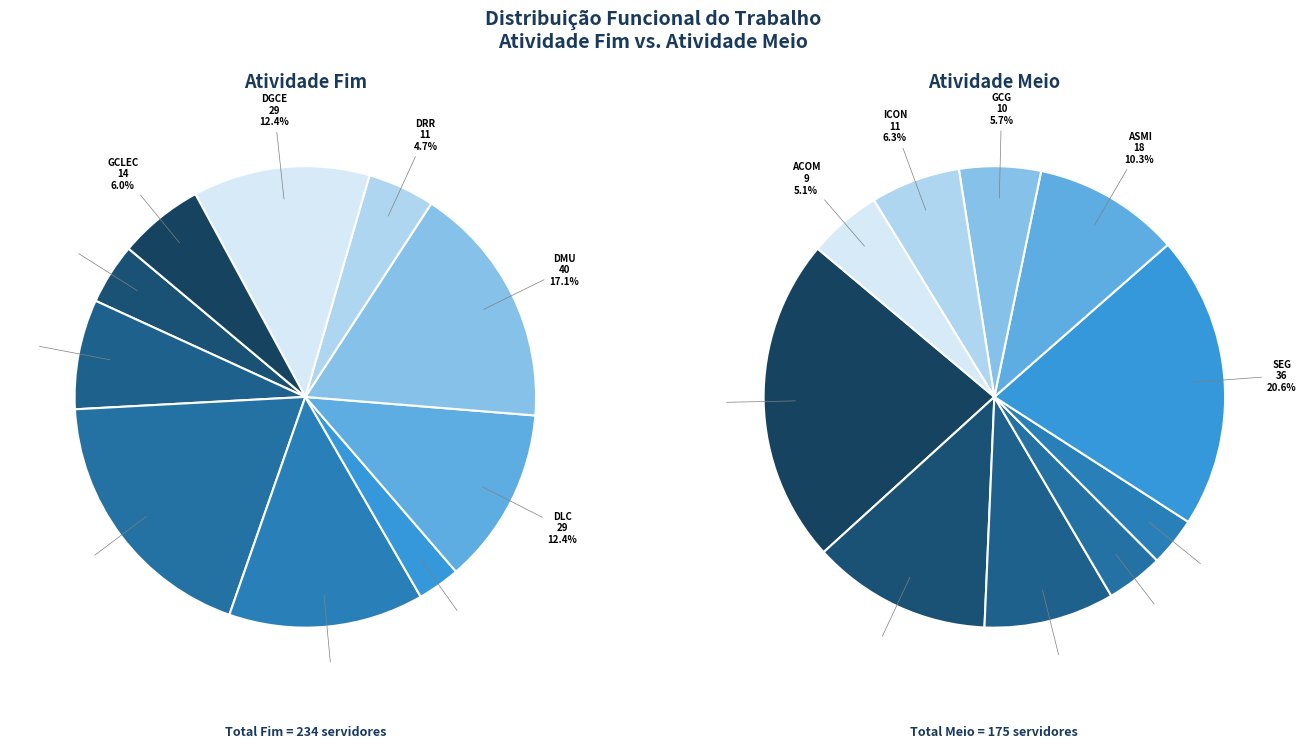

True or false: 4 accounts for 10% of the total.

False